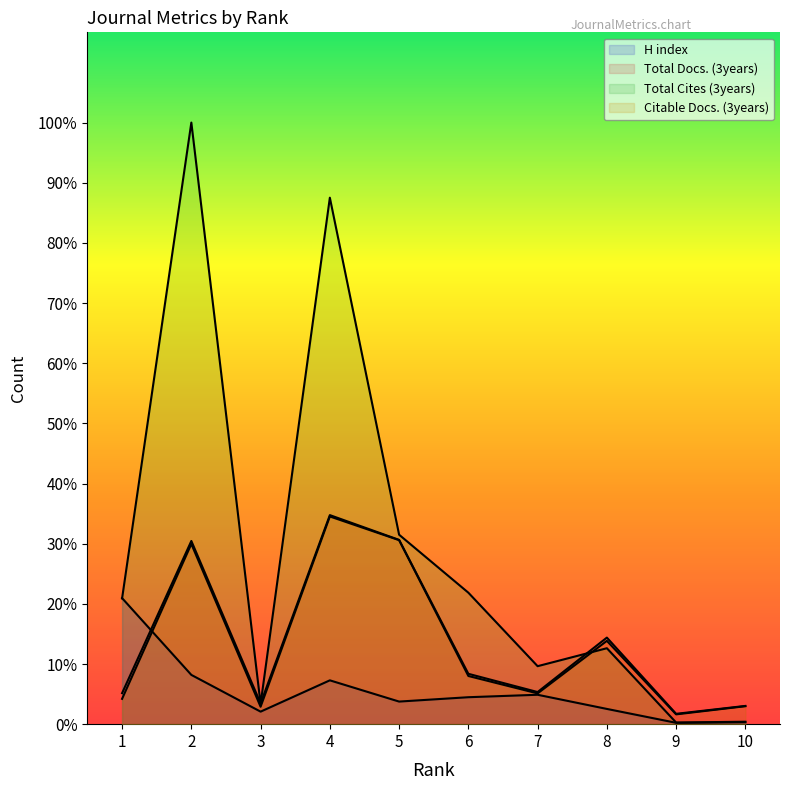

Between 1 and 5, which is larger?

1